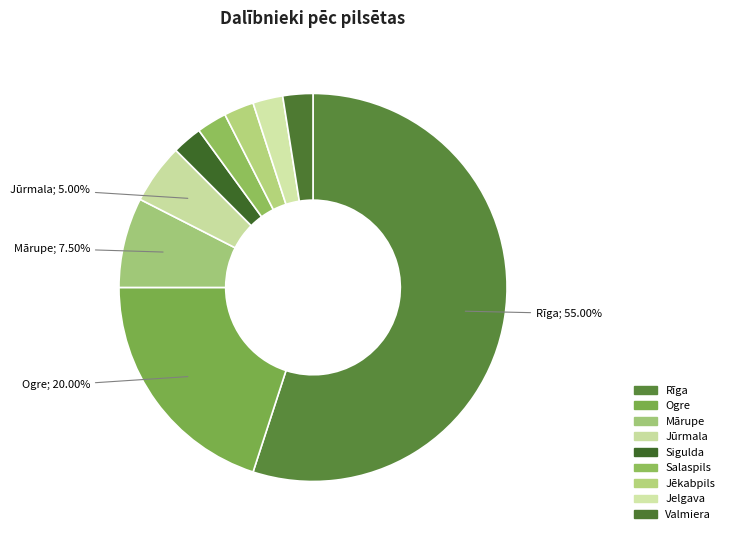

Which category has the smallest portion of the pie?

Sigulda